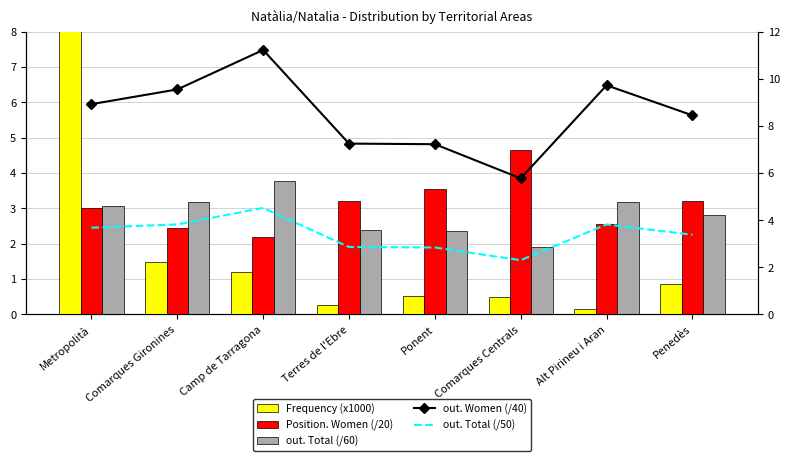

How many data points in out. Total (/50) are less than 3?

3